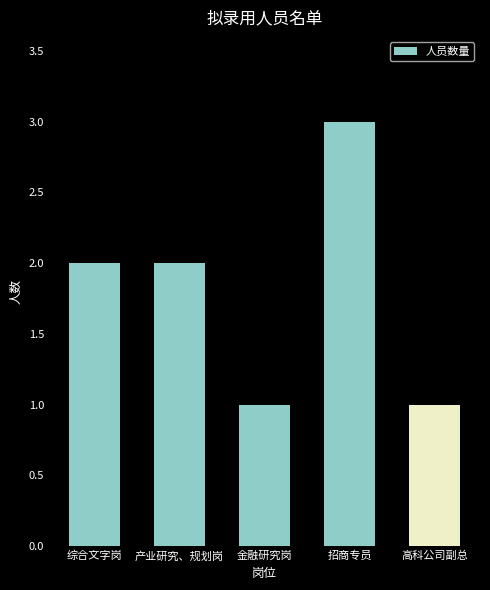

What is the maximum value shown in the chart?

3